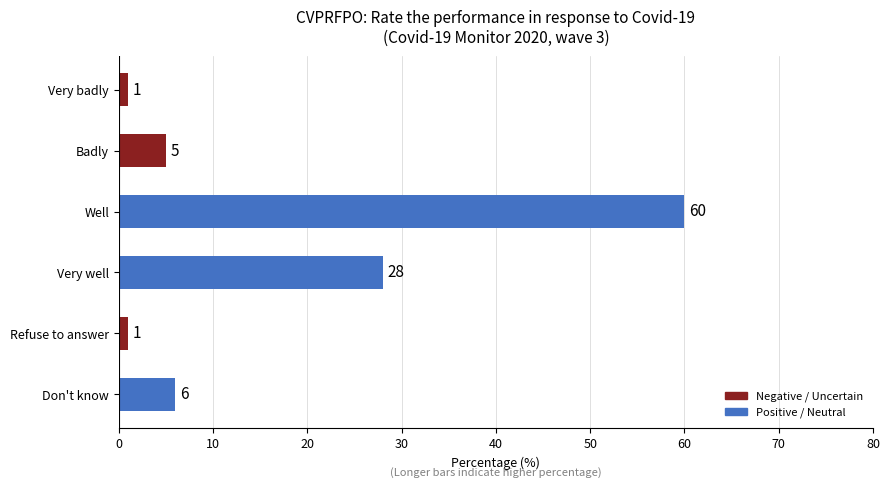

What is the difference between the maximum and minimum values?

59